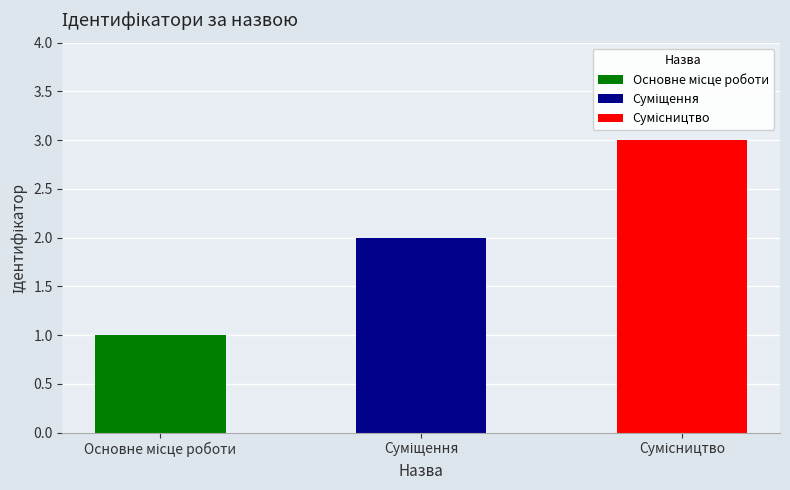

True or false: the data shows 2 at Основне місце роботи.

False